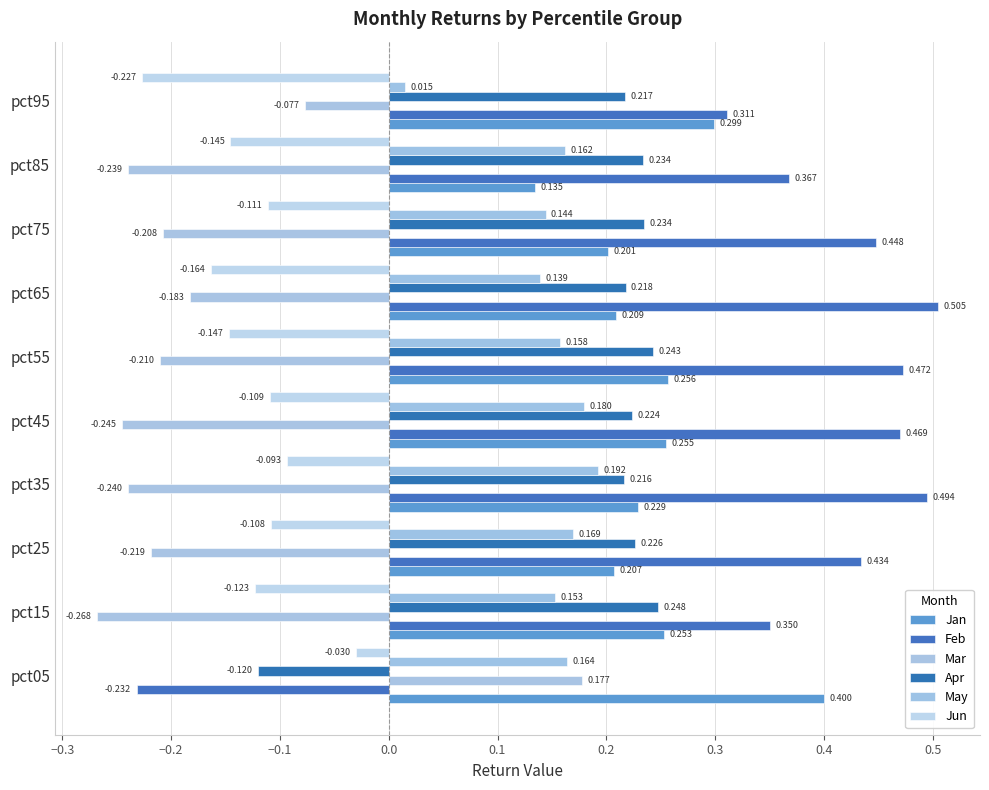

What are all the series names shown in the legend?

Jan, Feb, Mar, Apr, May, Jun